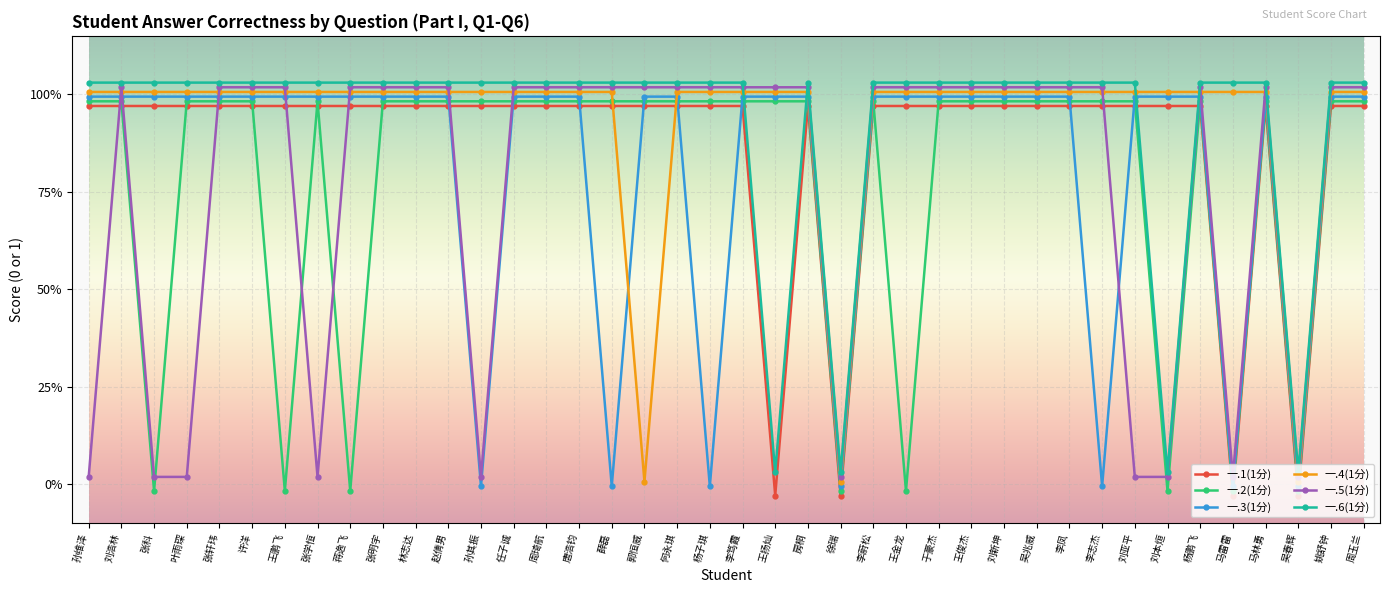

What is the sum of the 一.6(1分) values at 蒋逸飞 and 王鹏飞?

2.1